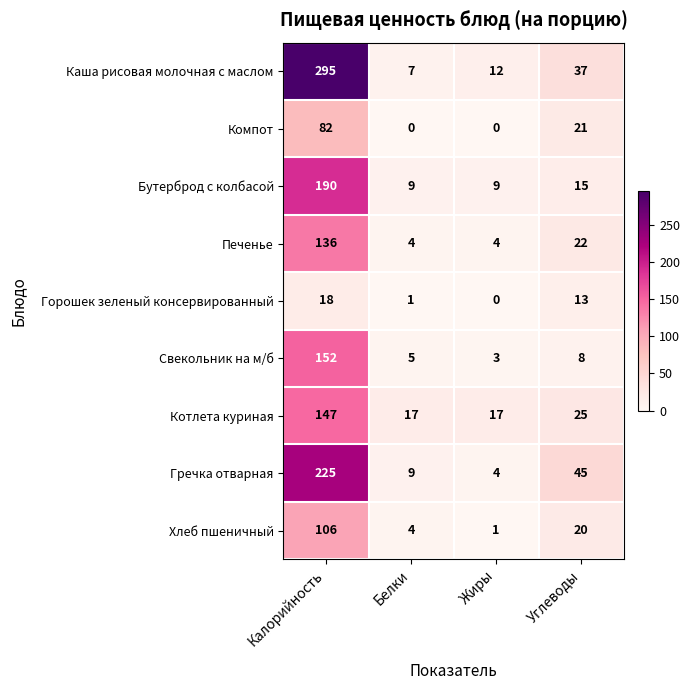

What is the difference between the maximum and minimum values in the Бутерброд с колбасой series?

181